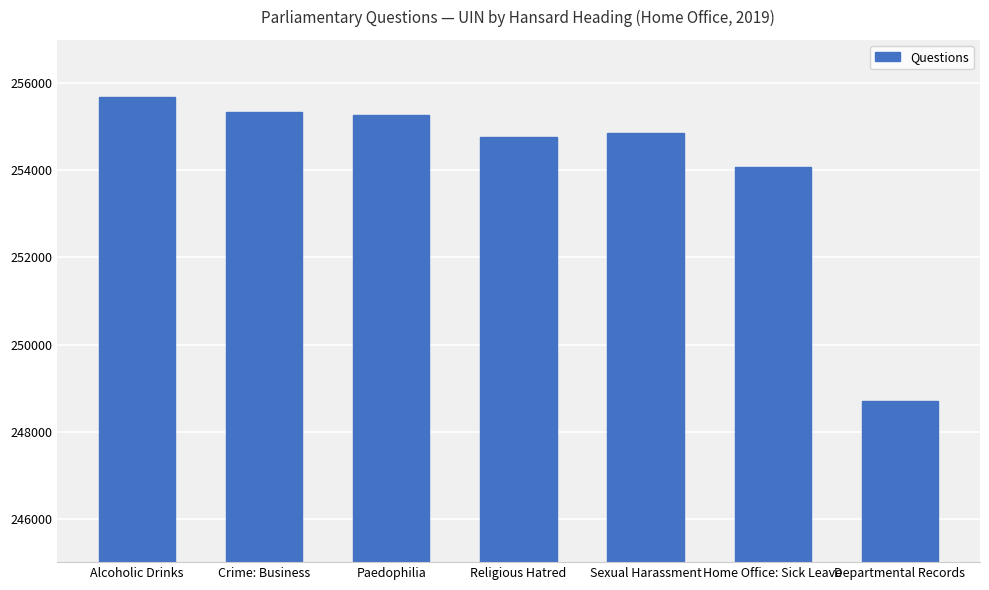

What is the difference between the maximum and minimum values?

7001